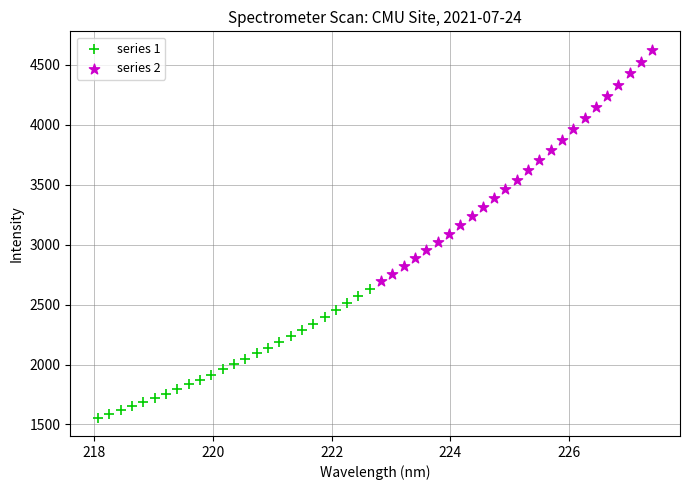

What are all the series names shown in the legend?

series 1, series 2